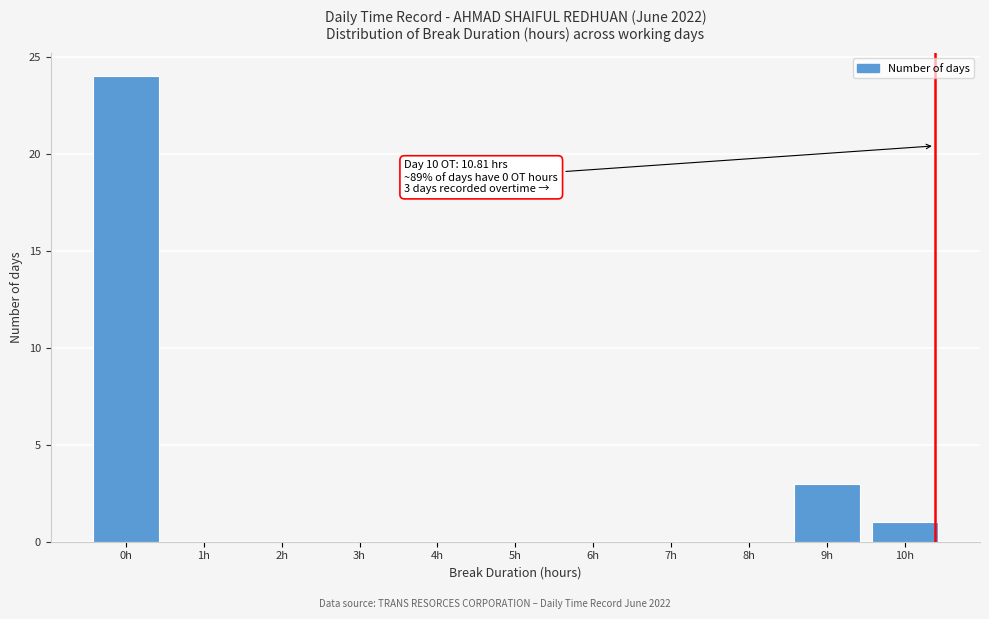

Reading left to right, extract all data points from this chart.

0h=24	1h=0	2h=0	3h=0	4h=0	5h=0	6h=0	7h=0	8h=0	9h=3	10h=1